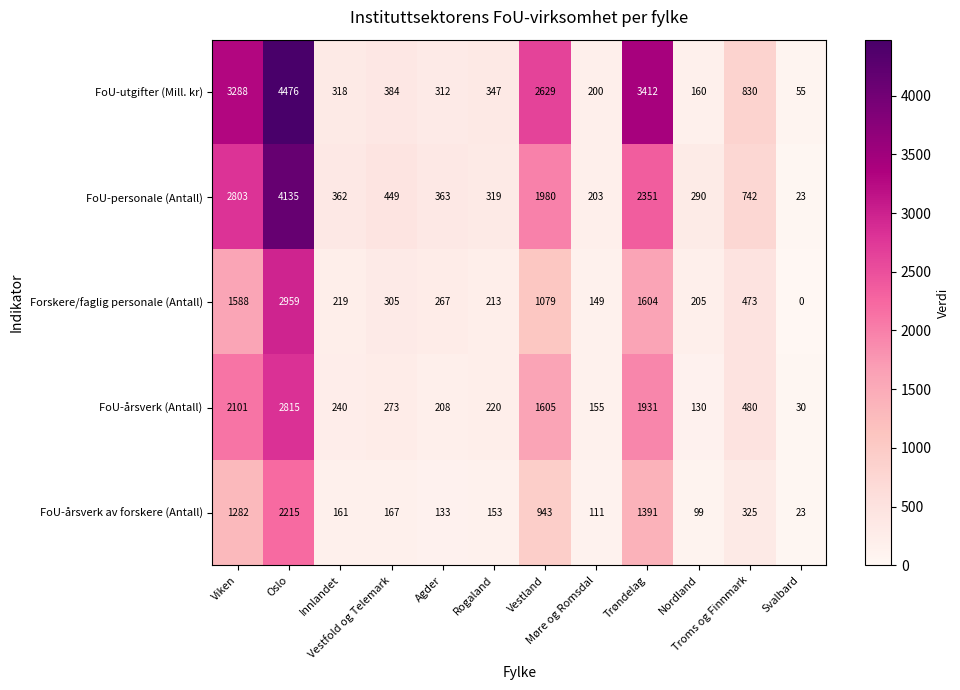

What is the lowest value of the FoU-personale (Antall) series?

23